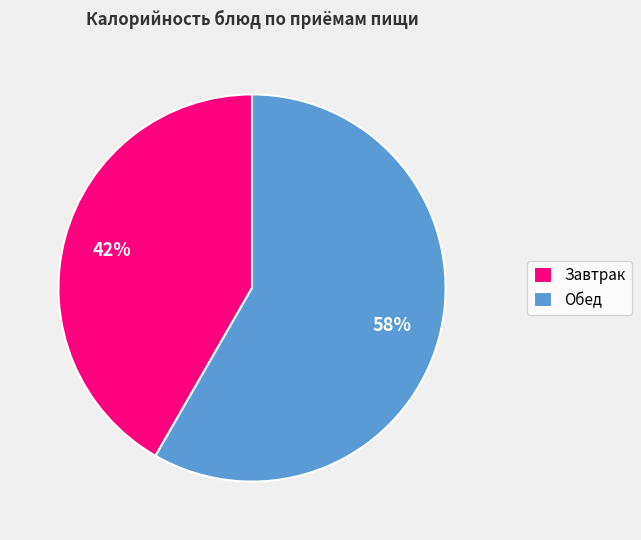

How many segments does this pie chart have?

2